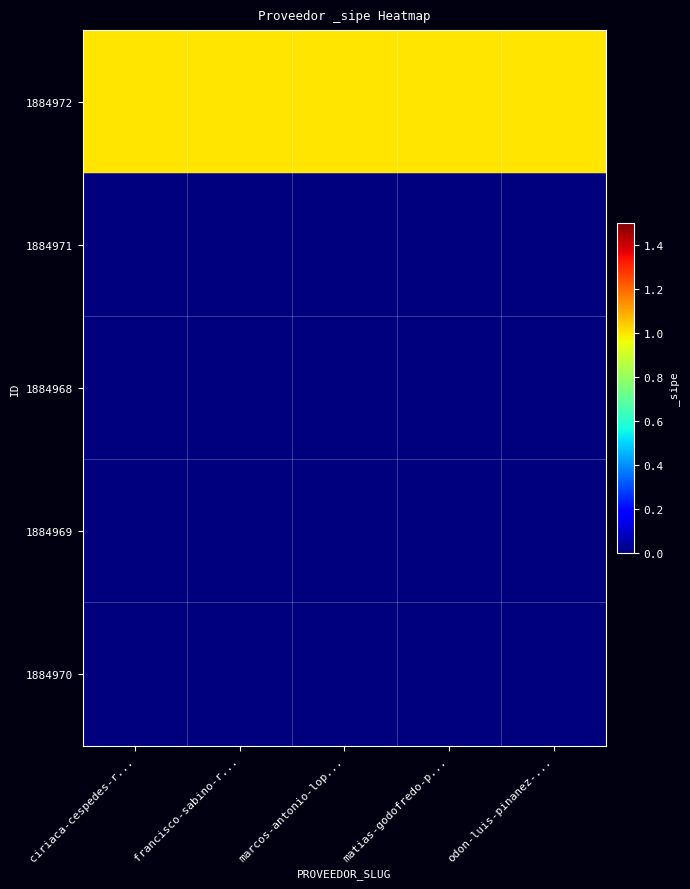

Reading right to left, extract all data points from this chart.

1884972: odon-luis-pinanez-...=1	matias-godofredo-p...=1	marcos-antonio-lop...=1	francisco-sabino-r...=1	ciriaca-cespedes-r...=1
1884971: odon-luis-pinanez-...=0	matias-godofredo-p...=0	marcos-antonio-lop...=0	francisco-sabino-r...=0	ciriaca-cespedes-r...=0
1884968: odon-luis-pinanez-...=0	matias-godofredo-p...=0	marcos-antonio-lop...=0	francisco-sabino-r...=0	ciriaca-cespedes-r...=0
1884969: odon-luis-pinanez-...=0	matias-godofredo-p...=0	marcos-antonio-lop...=0	francisco-sabino-r...=0	ciriaca-cespedes-r...=0
1884970: odon-luis-pinanez-...=0	matias-godofredo-p...=0	marcos-antonio-lop...=0	francisco-sabino-r...=0	ciriaca-cespedes-r...=0